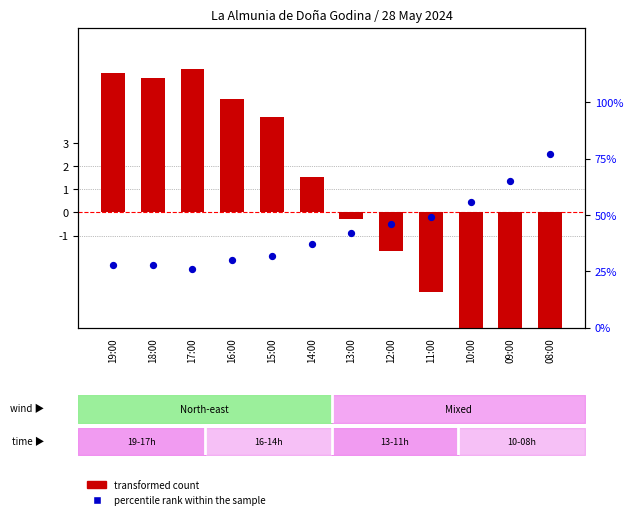

At how many categories does at least one series exceed 53?

3